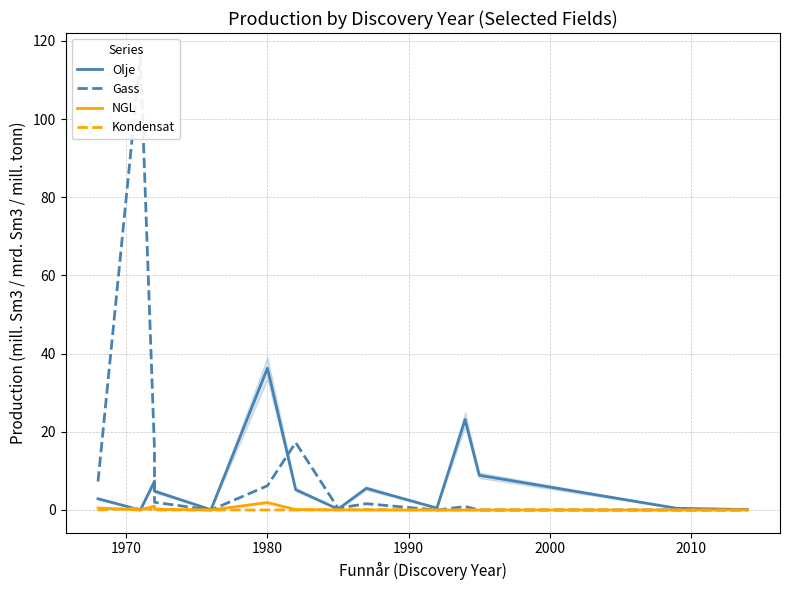

What are all the series names shown in the legend?

Olje, Gass, NGL, Kondensat